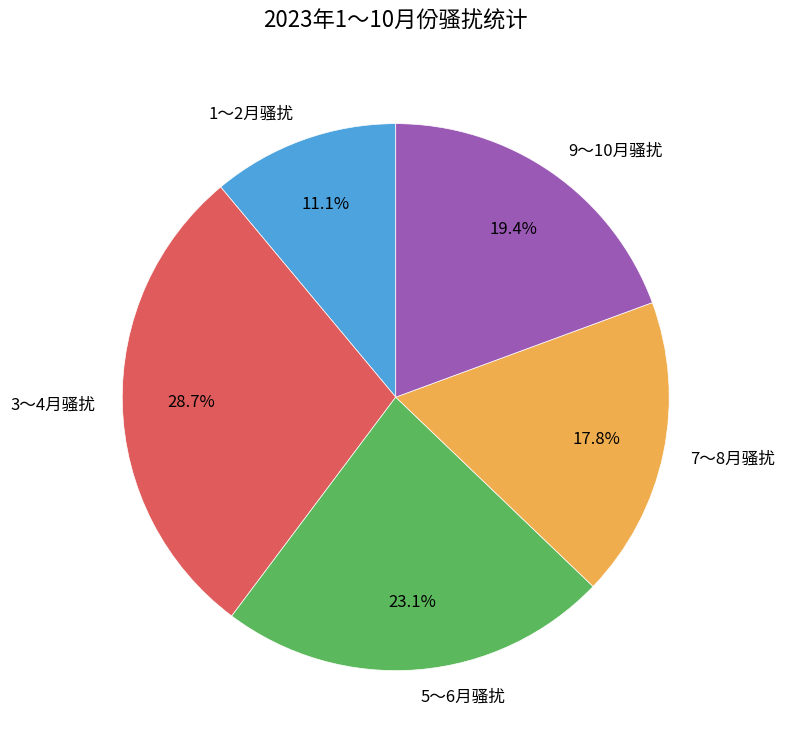

Is there a majority slice in this chart?

No